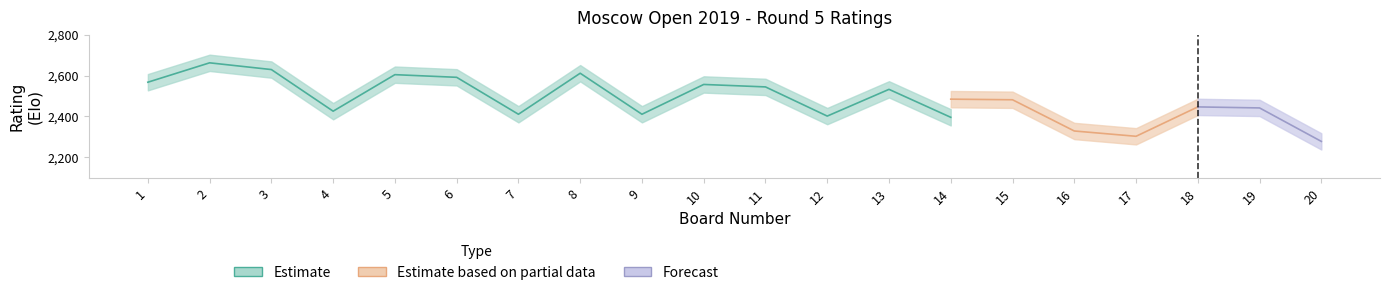

How many data points in White Rating are above 2481?

9